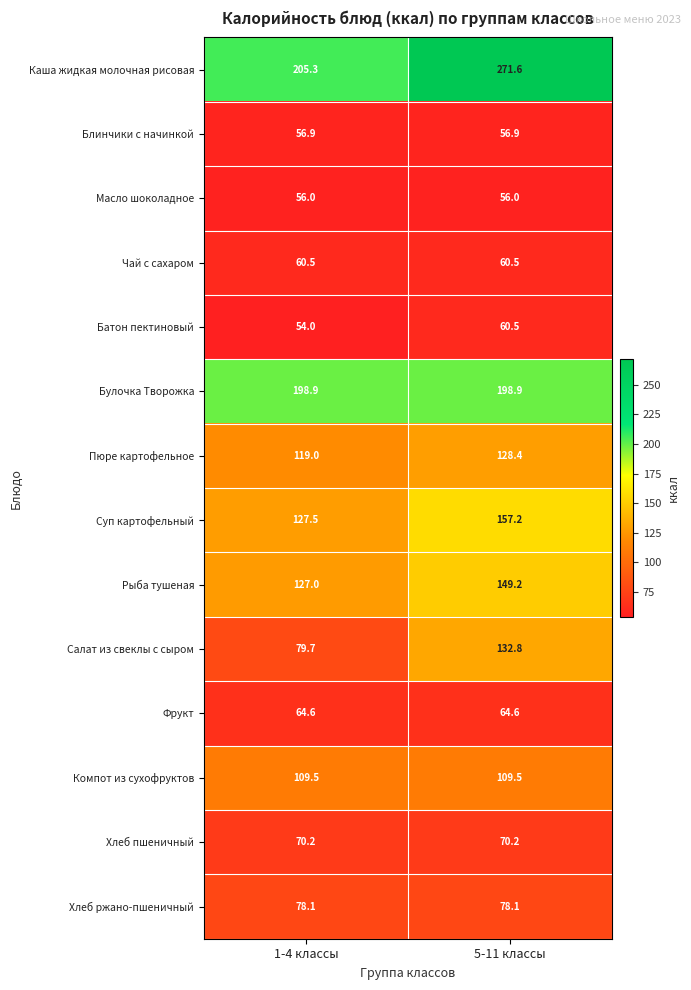

At how many categories does at least one series exceed 170?

2